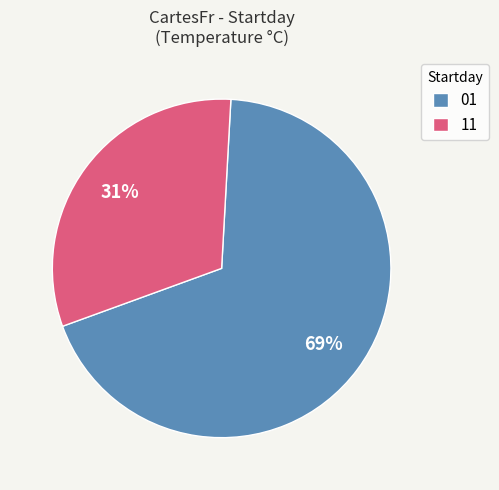

Is there any slice that represents more than half of the pie?

Yes